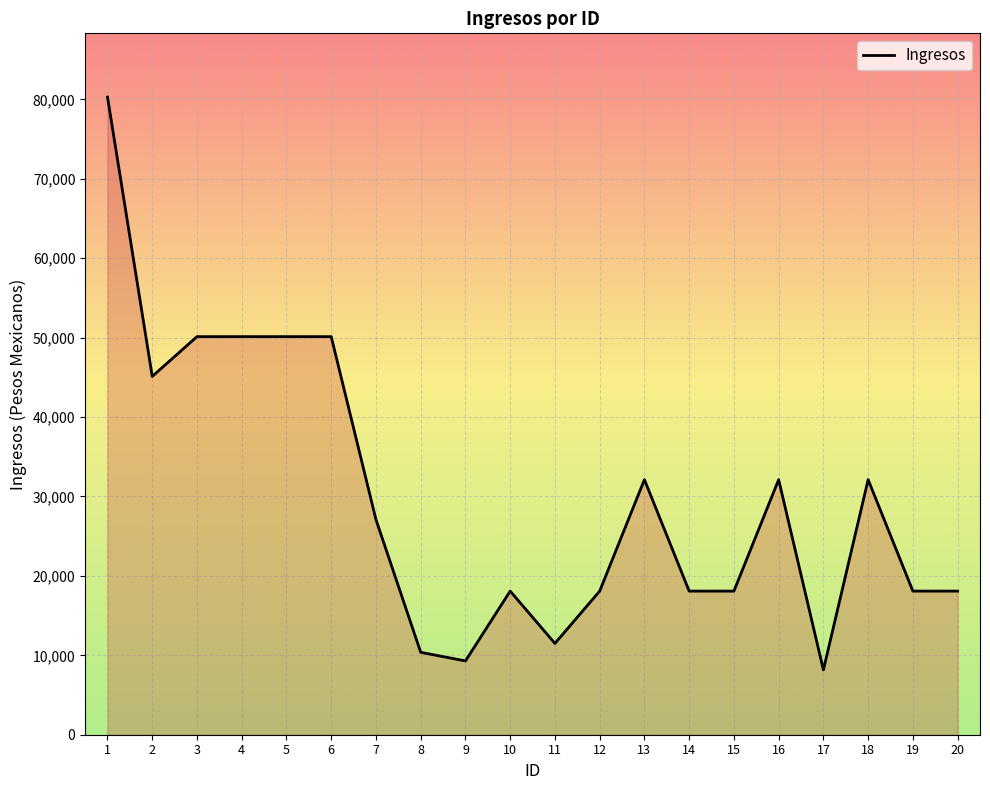

Is it true that the value at 15 is 18084.7?

True